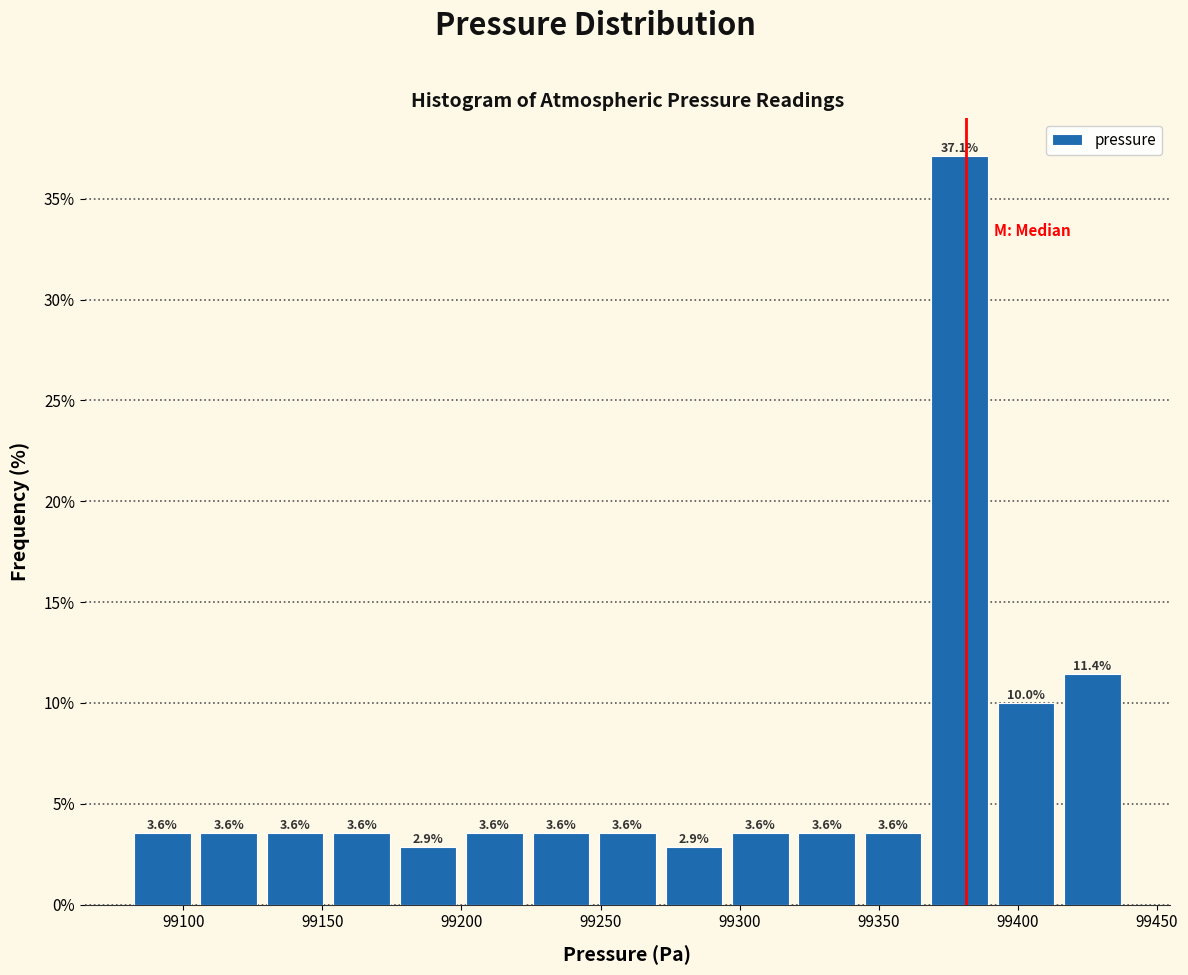

Reading left to right, transcribe this chart: for each bar, give the range it covers on the x-axis and its height. The bar edges are not printed on the chart, so give them approximately, as read against the axis.

99080 to 99105: 3.6
99105 to 99130: 3.6
99130 to 99150: 3.6
99150 to 99175: 3.6
99175 to 99200: 2.9
99200 to 99225: 3.6
99225 to 99250: 3.6
99250 to 99270: 3.6
99270 to 99295: 2.9
99295 to 99320: 3.6
99320 to 99345: 3.6
99345 to 99365: 3.6
99365 to 99390: 37.1
99390 to 99415: 10.0
99415 to 99440: 11.4